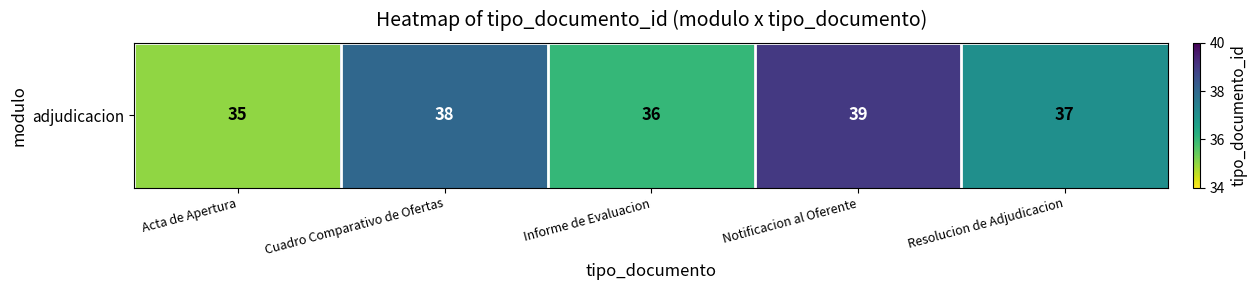

The value at Informe de Evaluacion is 36. True or false?

True